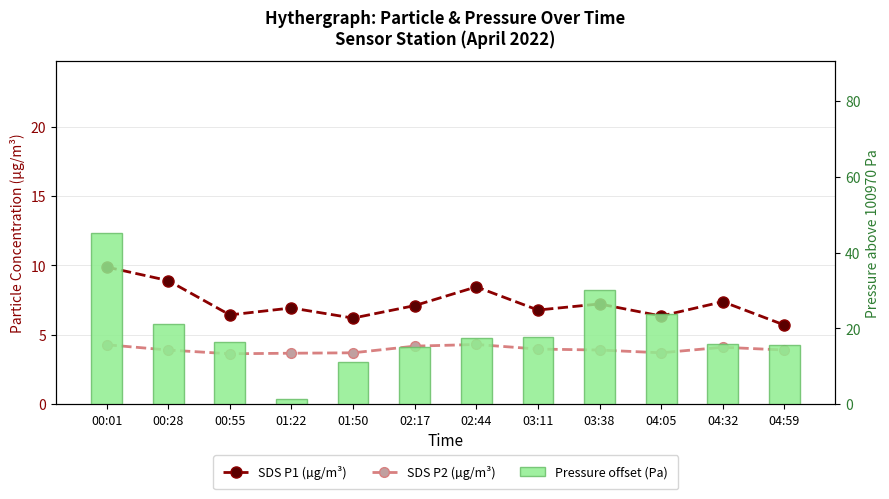

Reading left to right, what are all the values shown in this chart?

SDS P1 (µg/m³): 9.9	8.9	6.4	6.9	6.2	7.1	8.4	6.8	7.2	6.3	7.4	5.7
SDS P2 (µg/m³): 4.3	3.9	3.6	3.7	3.7	4.2	4.3	4.0	3.9	3.7	4.1	3.9
Pressure offset (Pa): 45.2	21.2	16.4	1.4	11.1	15.0	17.5	17.7	30.1	23.9	15.8	15.6